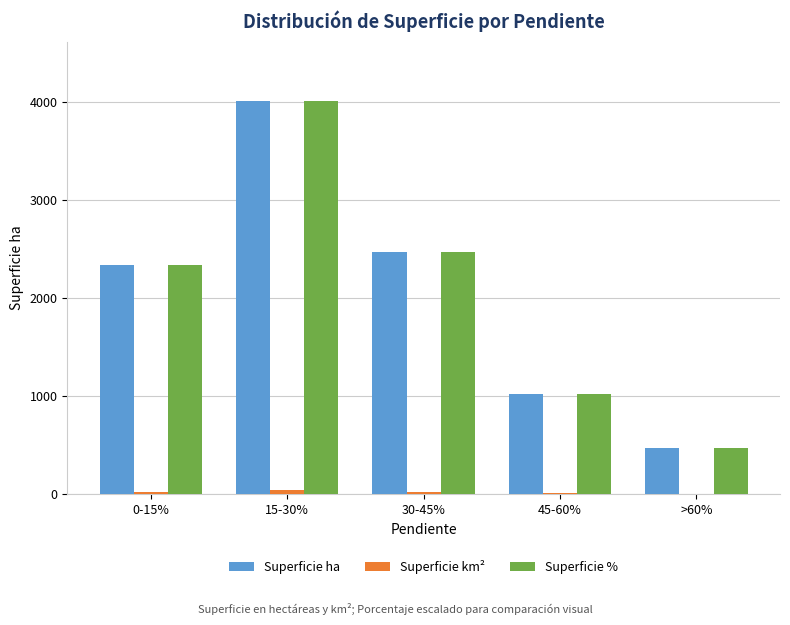

Is the value of Superficie ha at 15-30% greater than the value of Superficie % at >60%?

Yes